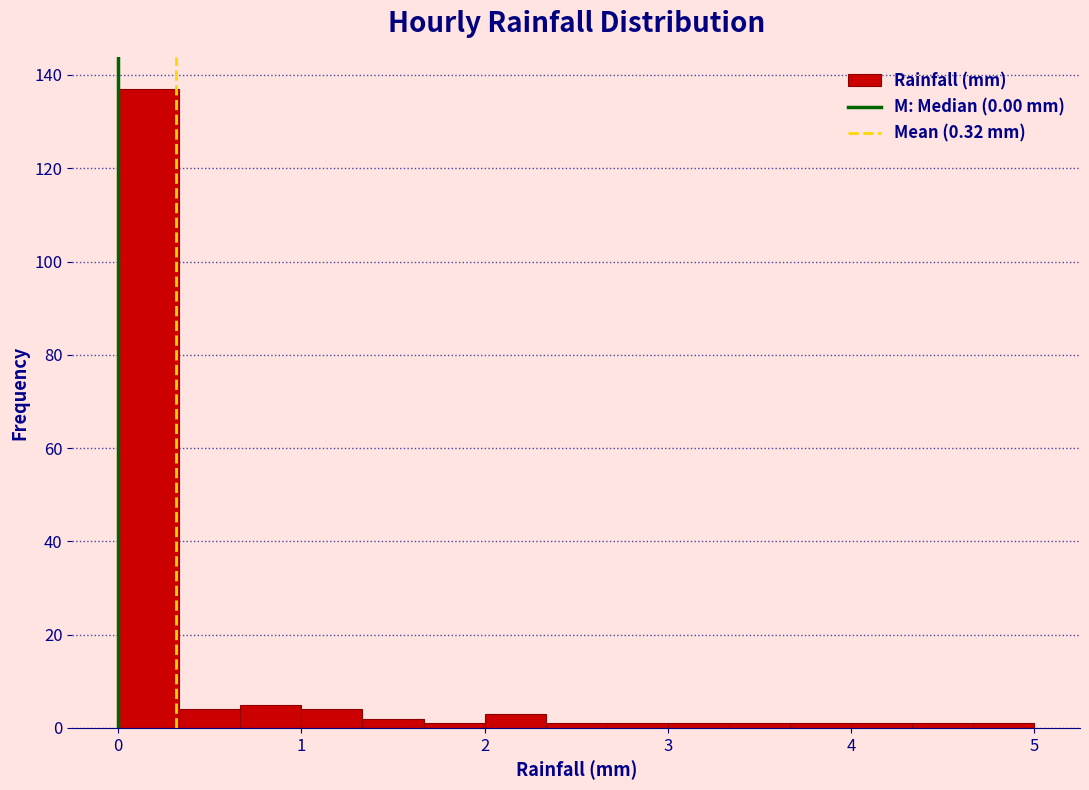

Around what value on the x-axis is the tallest bar? Give the approximate position of its centre, as read against the axis.

0.2